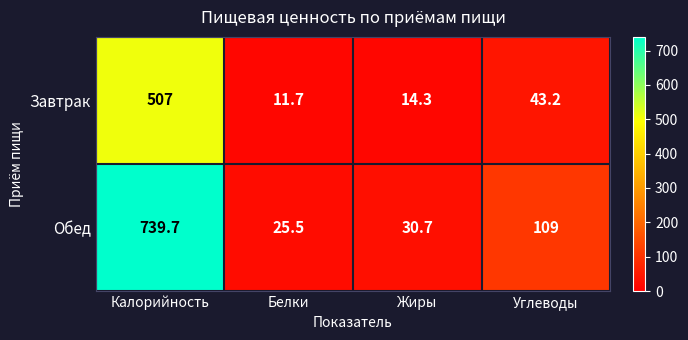

Reading left to right, list all the values displayed in this chart.

Завтрак: Калорийность=507.0	Белки=11.7	Жиры=14.3	Углеводы=43.2
Обед: Калорийность=739.7	Белки=25.5	Жиры=30.7	Углеводы=109.0